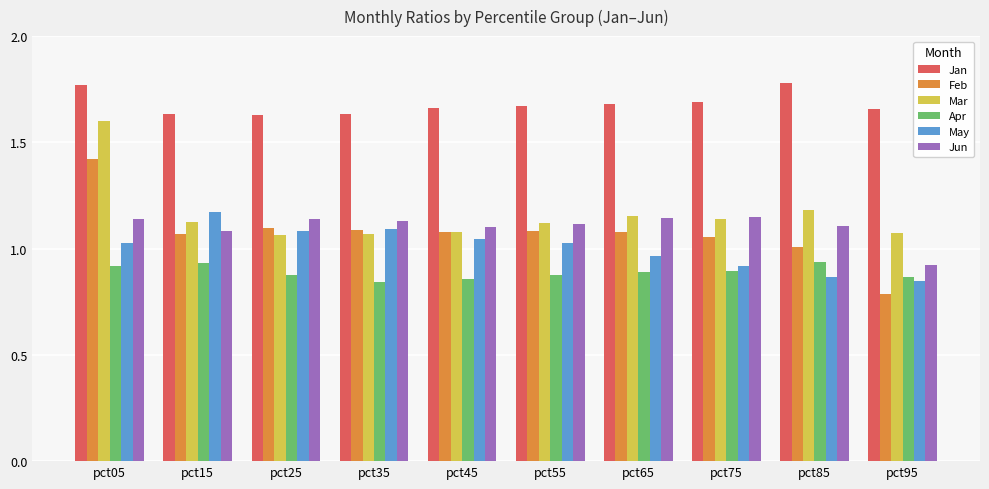

Are the bars horizontal?

No